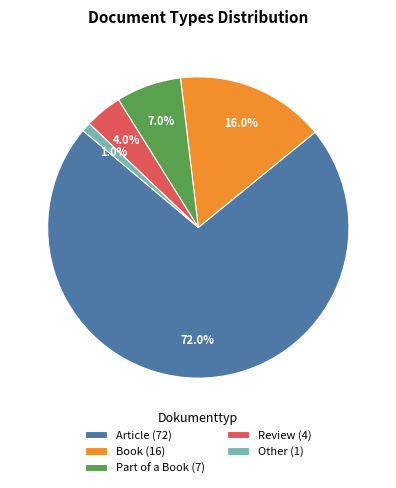

To the nearest percent, what portion does Article represent?

72%